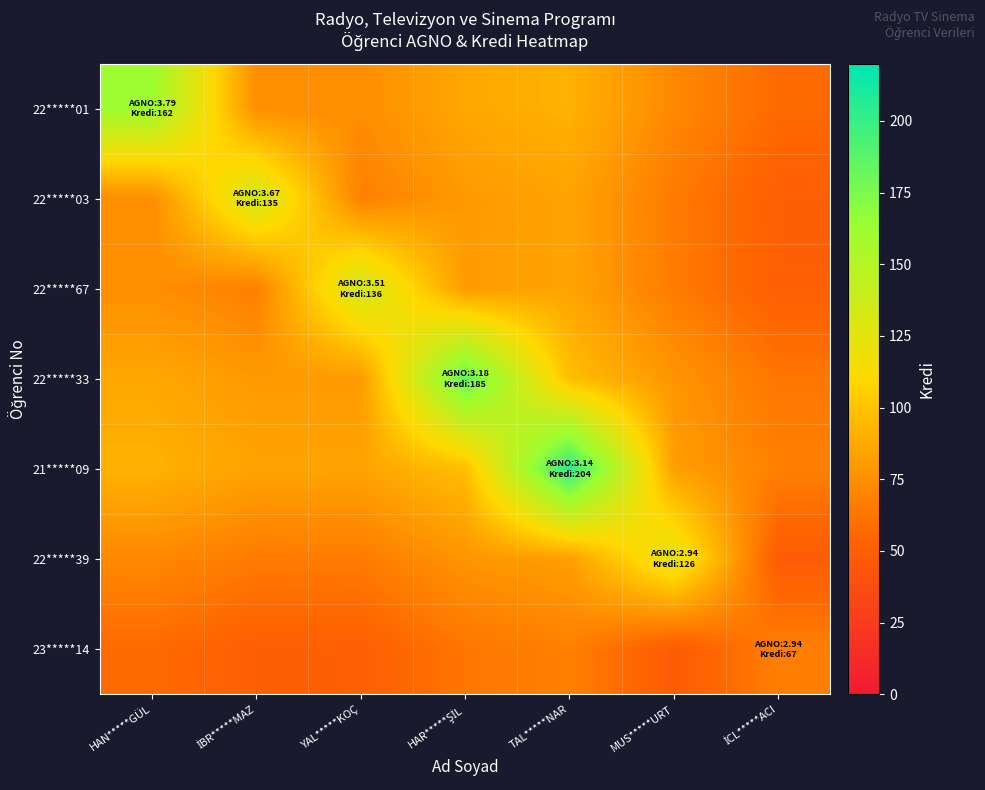

Which series has the widest spread of values?

21*****09